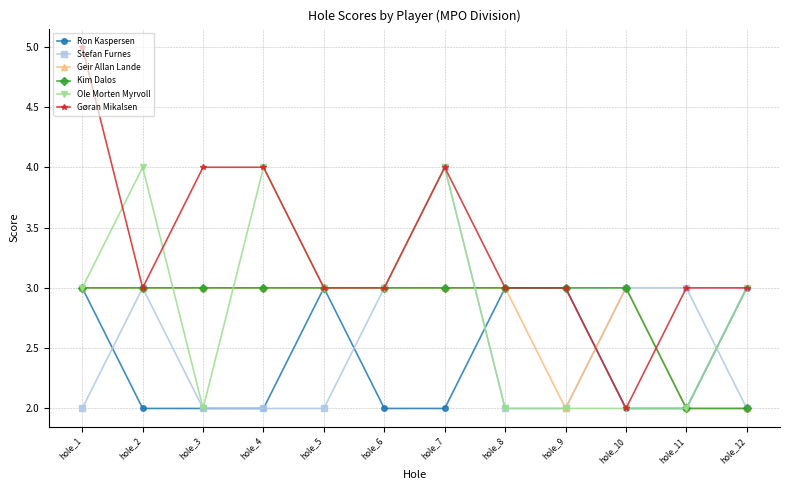

Reading right to left, extract all data points from this chart.

Ron Kaspersen: hole_12=3	hole_11=2	hole_10=2	hole_9=3	hole_8=3	hole_7=2	hole_6=2	hole_5=3	hole_4=2	hole_3=2	hole_2=2	hole_1=3
Stefan Furnes: hole_12=2	hole_11=3	hole_10=3	hole_9=2	hole_8=2	hole_7=4	hole_6=3	hole_5=2	hole_4=2	hole_3=2	hole_2=3	hole_1=2
Geir Allan Lande: hole_12=2	hole_11=2	hole_10=3	hole_9=2	hole_8=3	hole_7=3	hole_6=3	hole_5=3	hole_4=3	hole_3=3	hole_2=3	hole_1=3
Kim Dalos: hole_12=2	hole_11=2	hole_10=3	hole_9=3	hole_8=3	hole_7=3	hole_6=3	hole_5=3	hole_4=3	hole_3=3	hole_2=3	hole_1=3
Ole Morten Myrvoll: hole_12=3	hole_11=2	hole_10=2	hole_9=2	hole_8=2	hole_7=4	hole_6=3	hole_5=3	hole_4=4	hole_3=2	hole_2=4	hole_1=3
Gøran Mikalsen: hole_12=3	hole_11=3	hole_10=2	hole_9=3	hole_8=3	hole_7=4	hole_6=3	hole_5=3	hole_4=4	hole_3=4	hole_2=3	hole_1=5